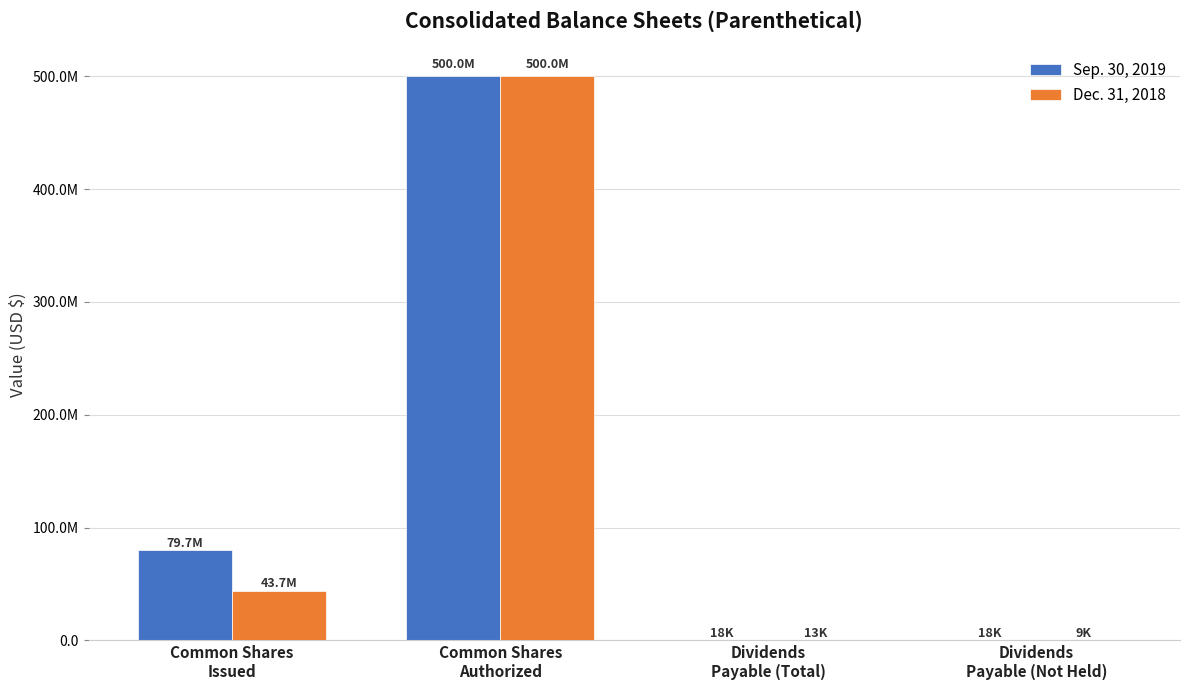

At which category is the sum across all series the highest?

Common Shares
Authorized